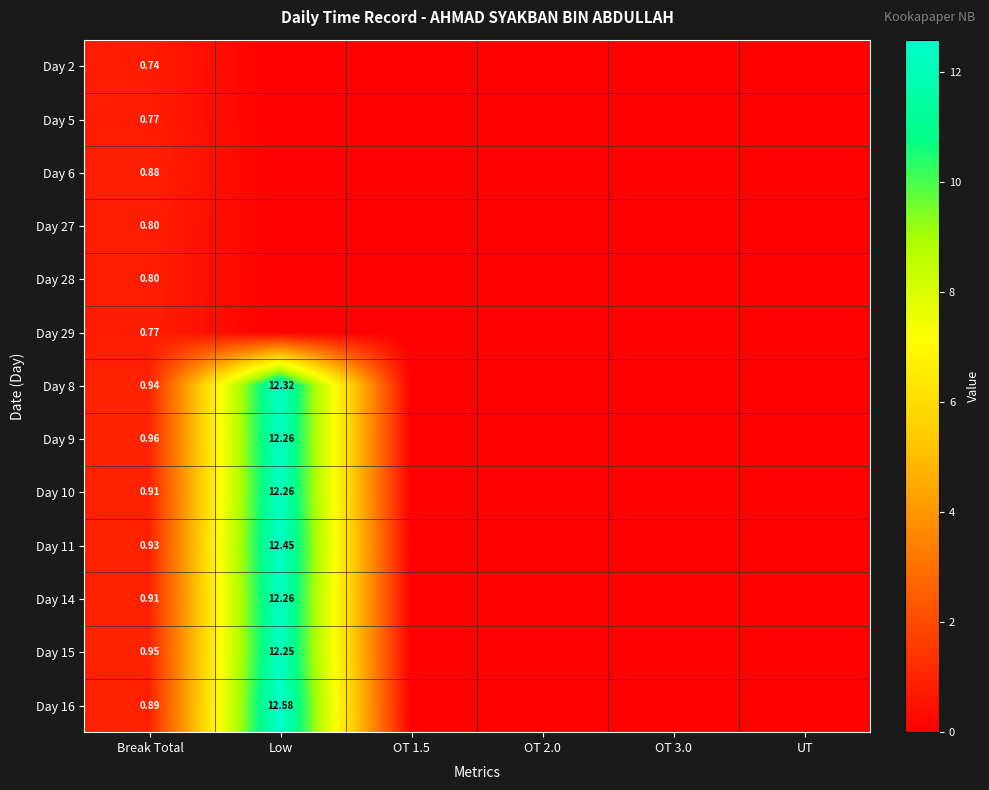

List the labels in order of Day 10 value, largest first.

Low, Break Total, OT 1.5, OT 2.0, OT 3.0, UT